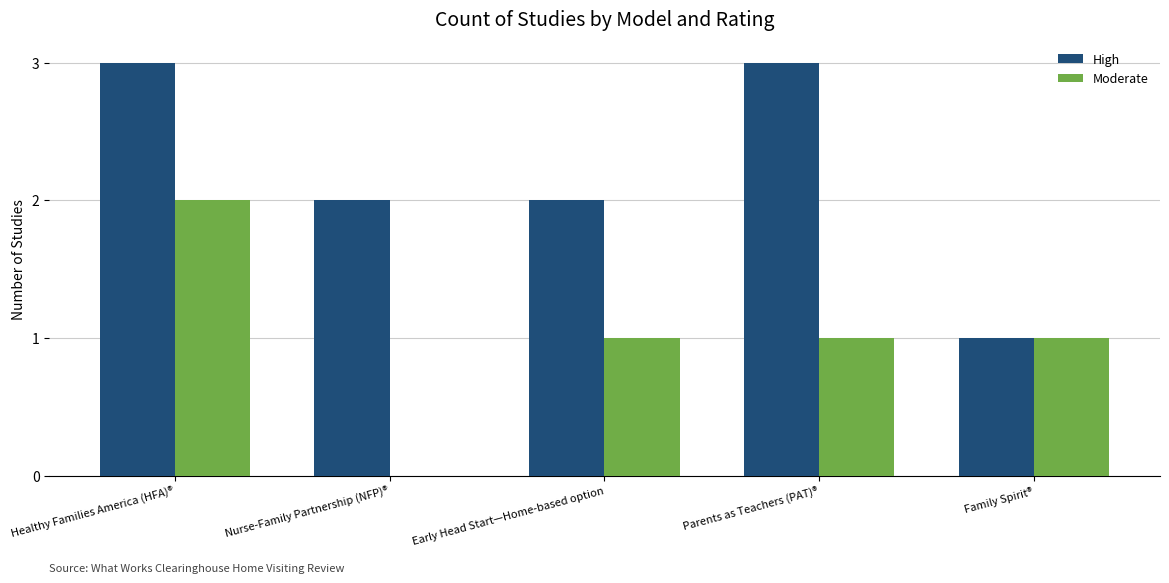

Is the value of High at Nurse-Family Partnership (NFP)® greater than the value of Moderate at Family Spirit®?

Yes